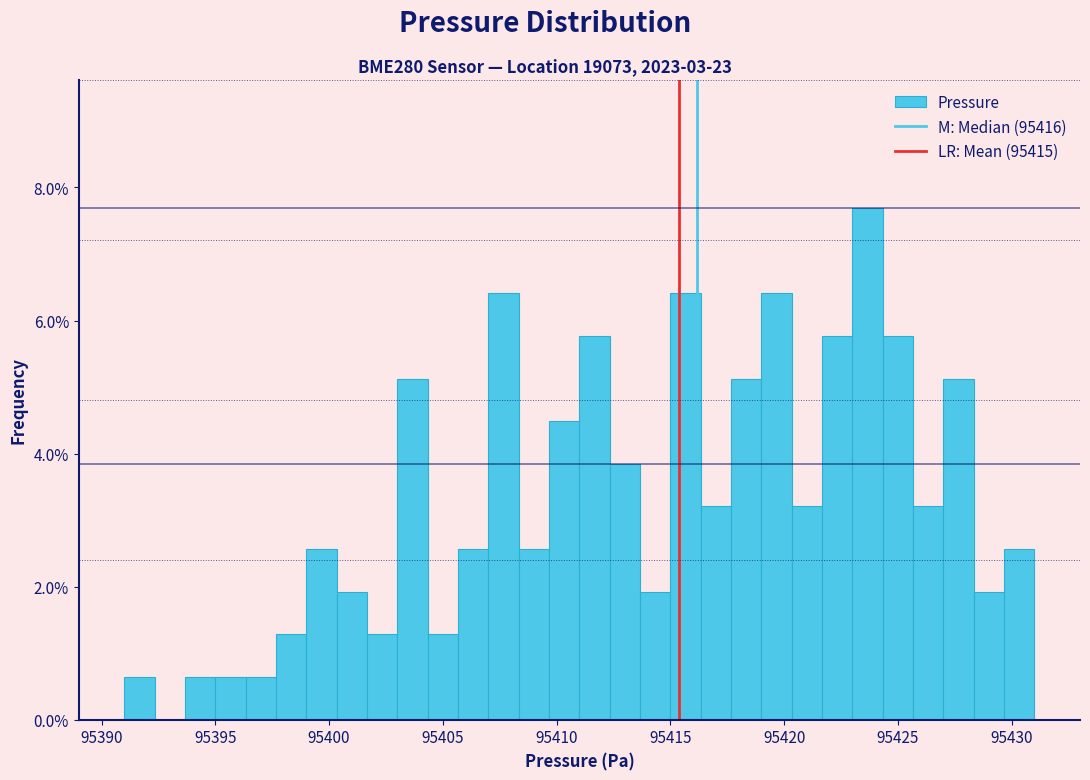

Read against the x-axis, roughly where is the centre of the tallest bar?

95423.5